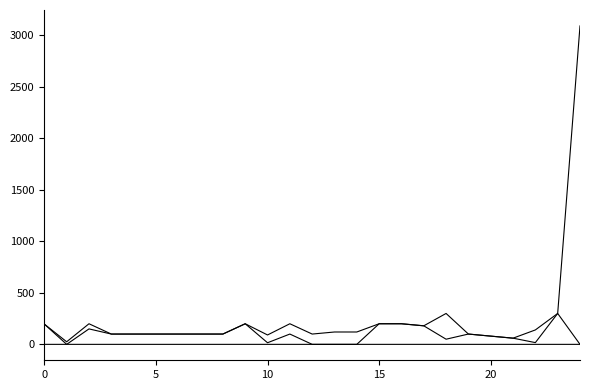

Is it true that 中央资金 equals 73.2 at 5?

False